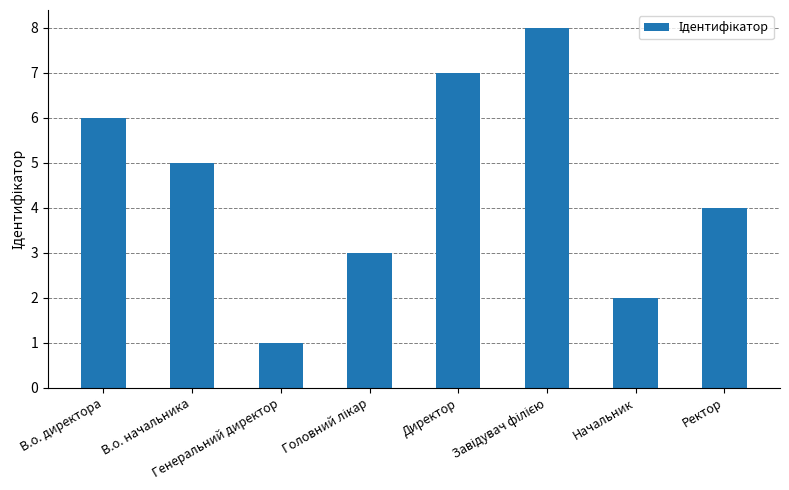

Which has a higher value, Директор or В.о. директора?

Директор